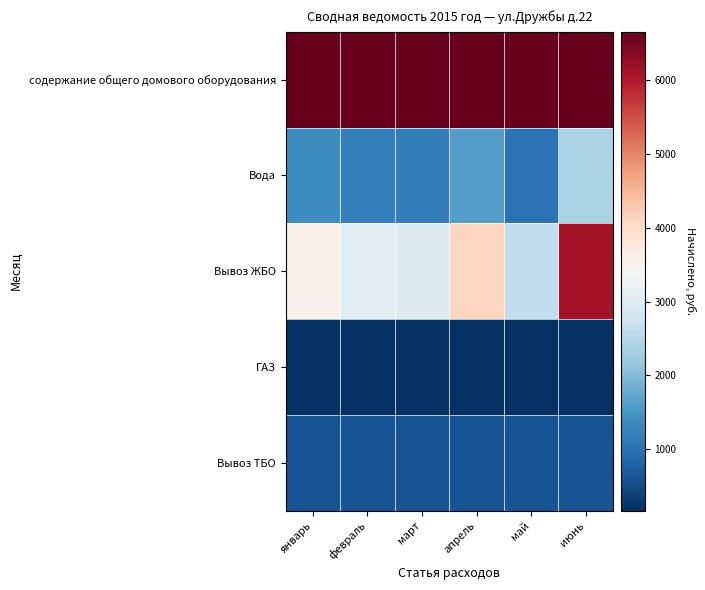

Which series has the largest total across all categories?

содержание общего домового оборудования